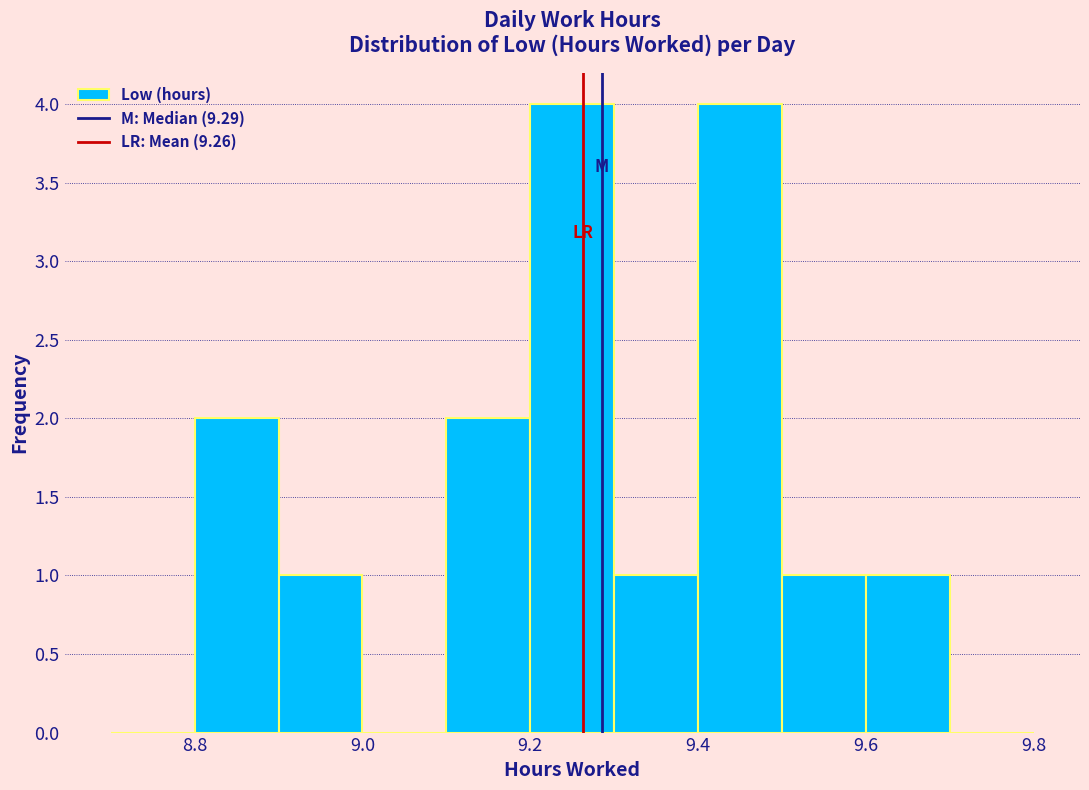

What is the height of the bar covering 9.3 to 9.4 on the x-axis? The values are not printed on the chart, so give them approximately, as read against the axis.

1